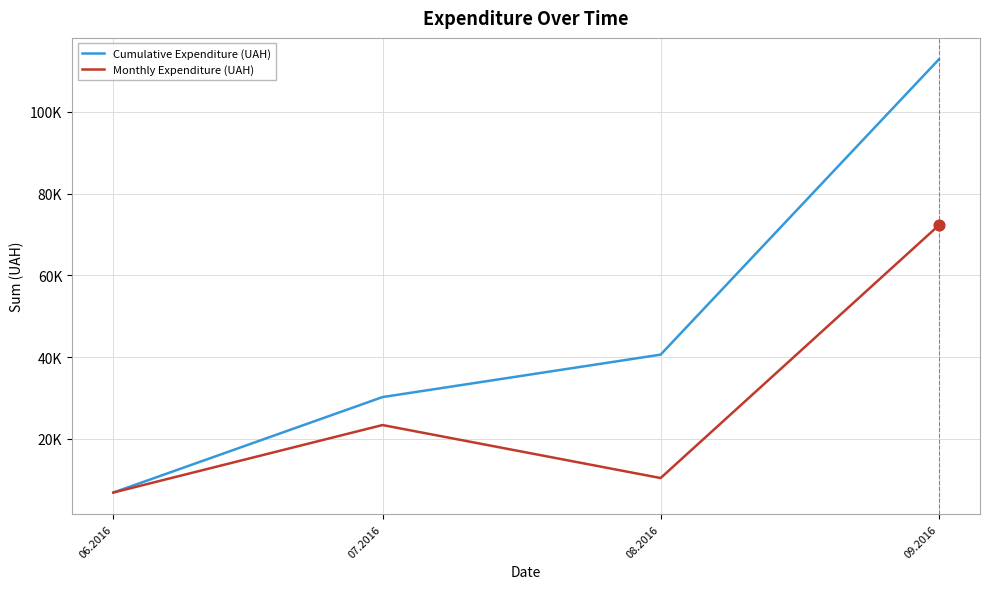

What is the total value across all series at 08.2016?

50978.5